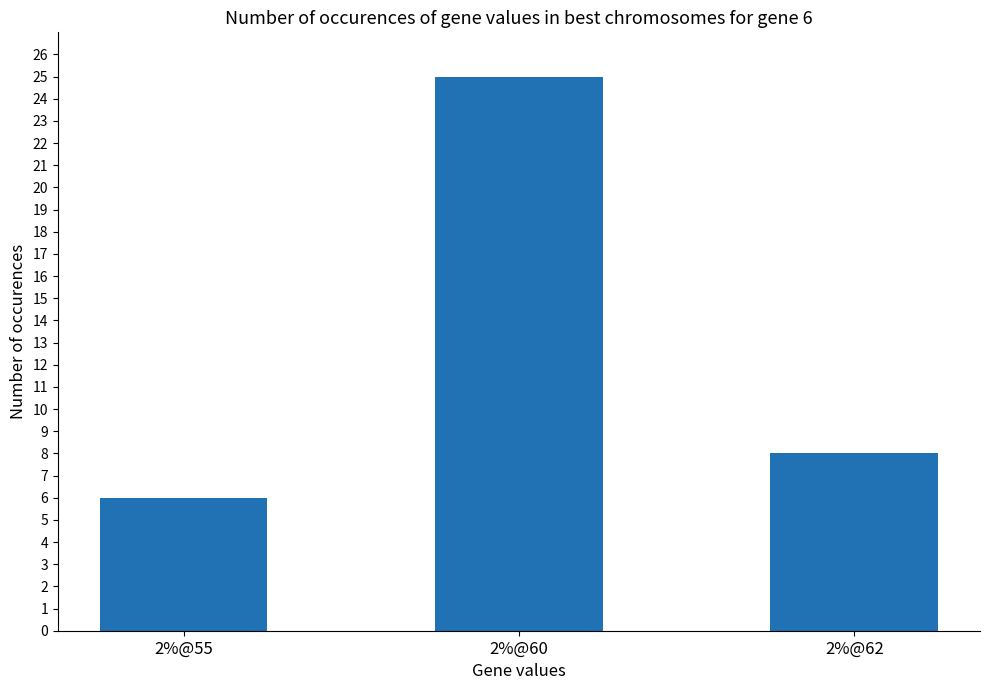

Which has a higher value, 2%@60 or 2%@62?

2%@60